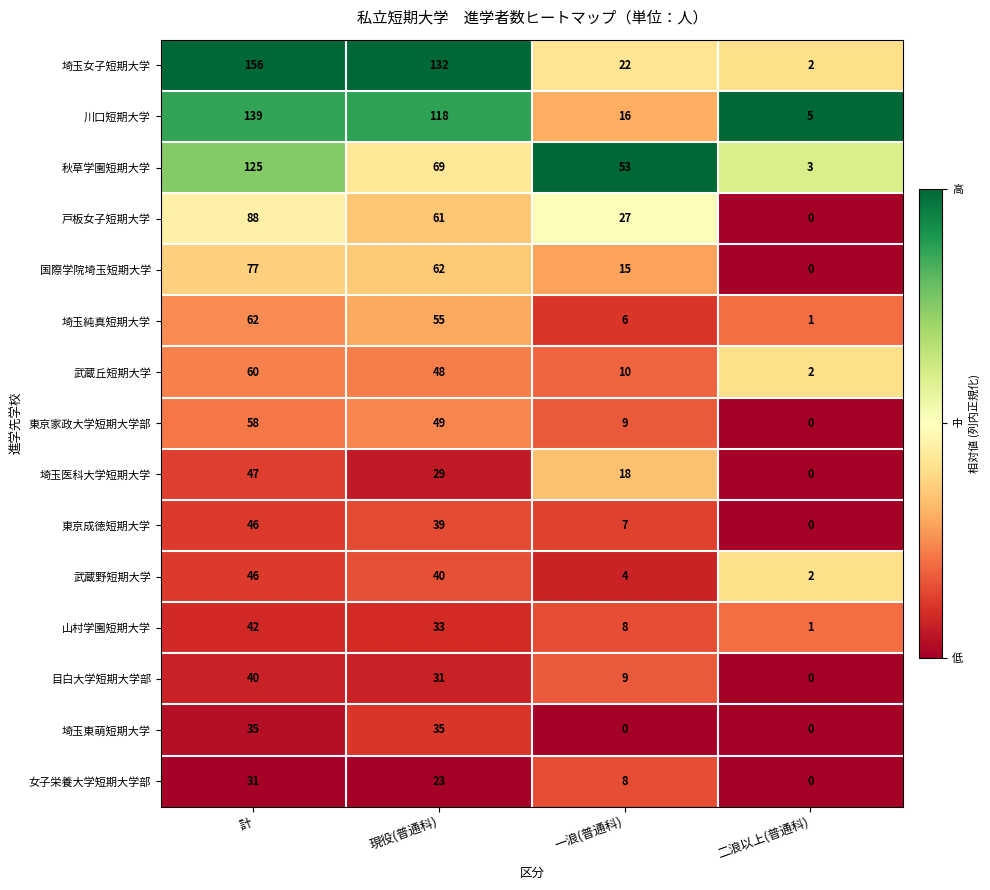

Is the value of 国際学院埼玉短期大学 at 一浪(普通科) greater than the value of 女子栄養大学短期大学部 at 現役(普通科)?

No